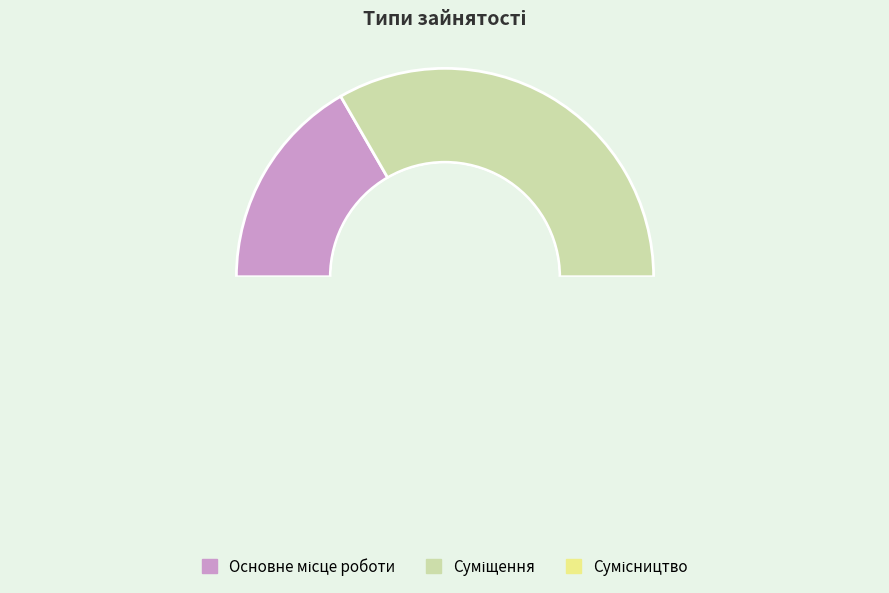

How many segments does this pie chart have?

3